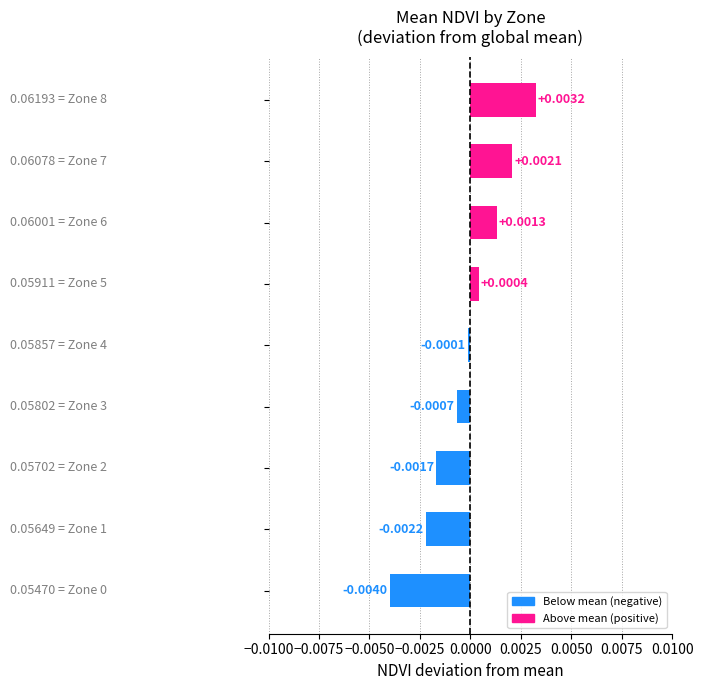

Count the number of values greater than 0.

4